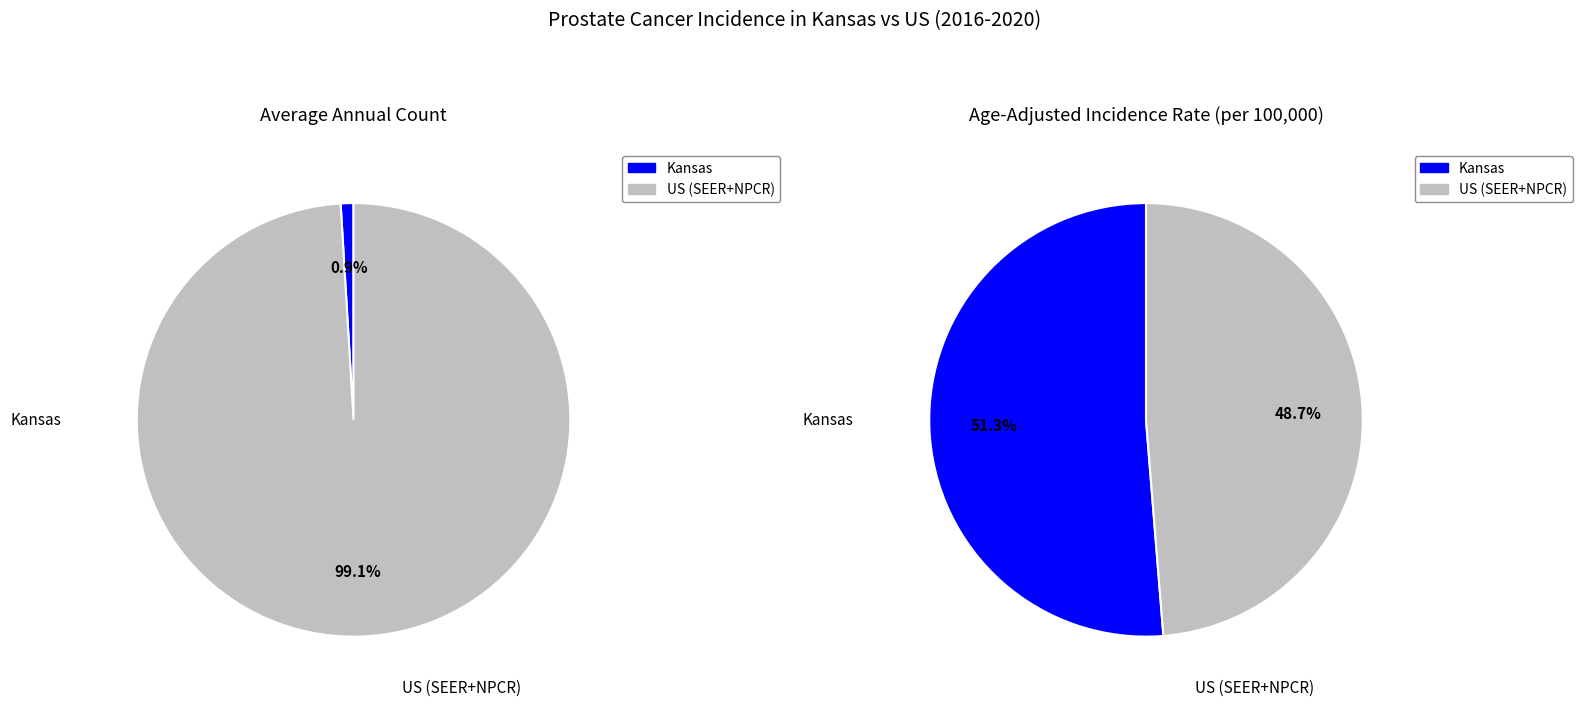

Is it true that Kansas is 11% of the pie?

False